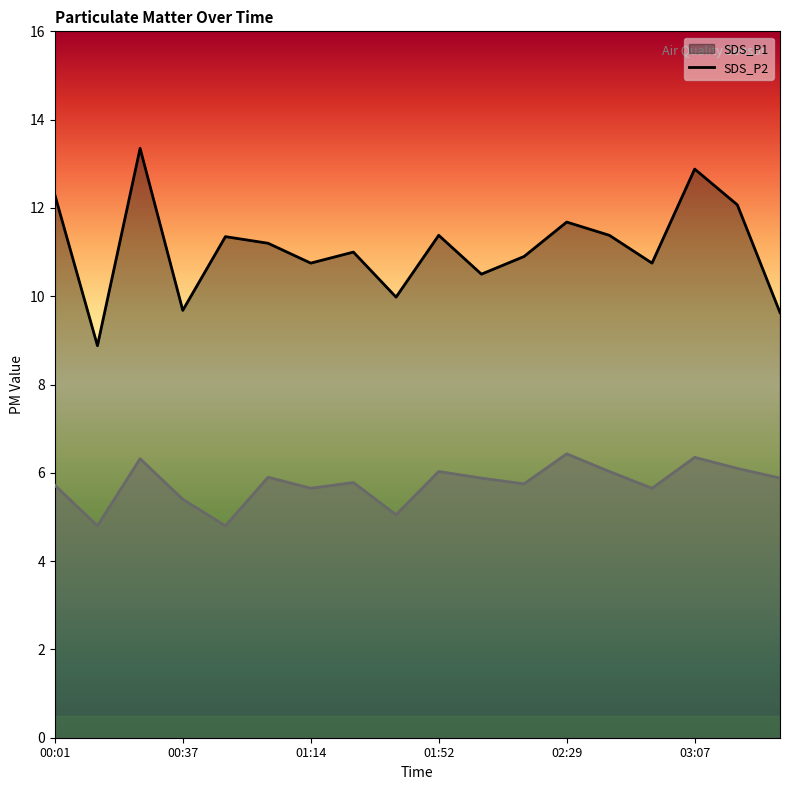

What is the label of the 10th point from the left?

01:52